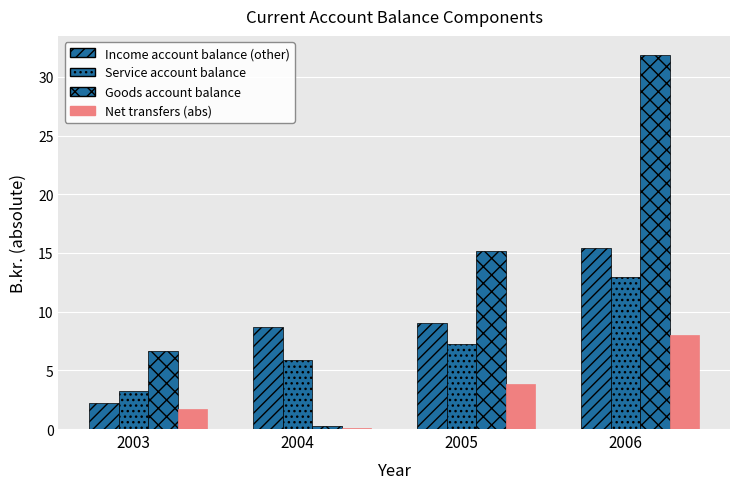

Which series has the largest total across all categories?

Goods account balance